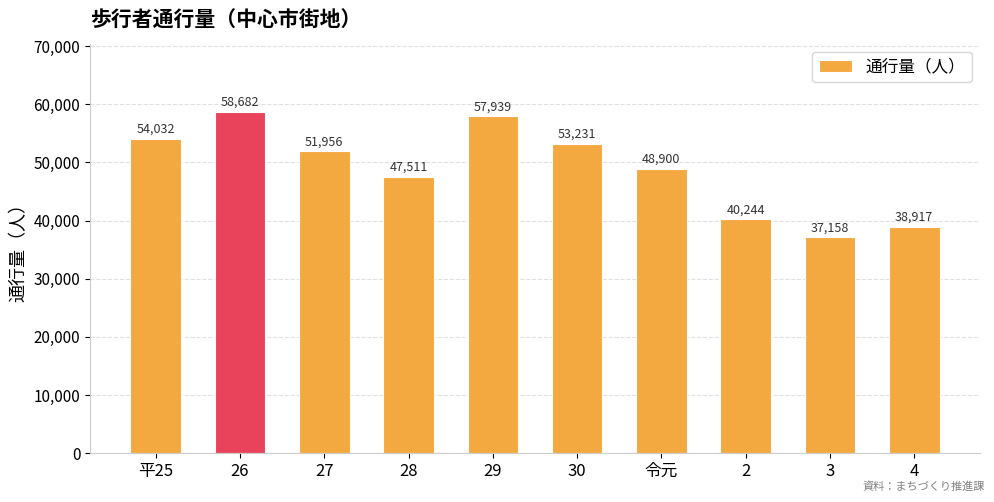

How many bars are there in total?

10